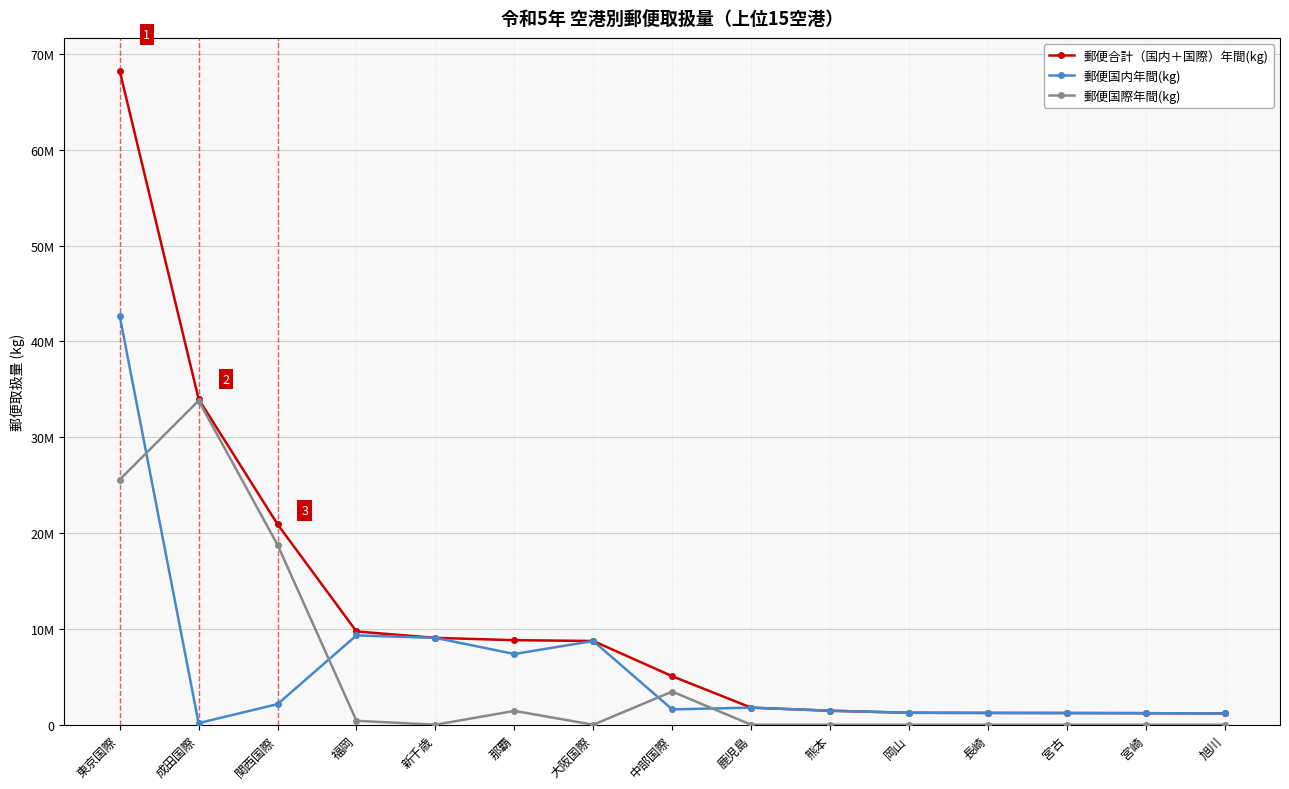

What are all the series names shown in the legend?

郵便合計（国内＋国際）年間(kg), 郵便国内年間(kg), 郵便国際年間(kg)